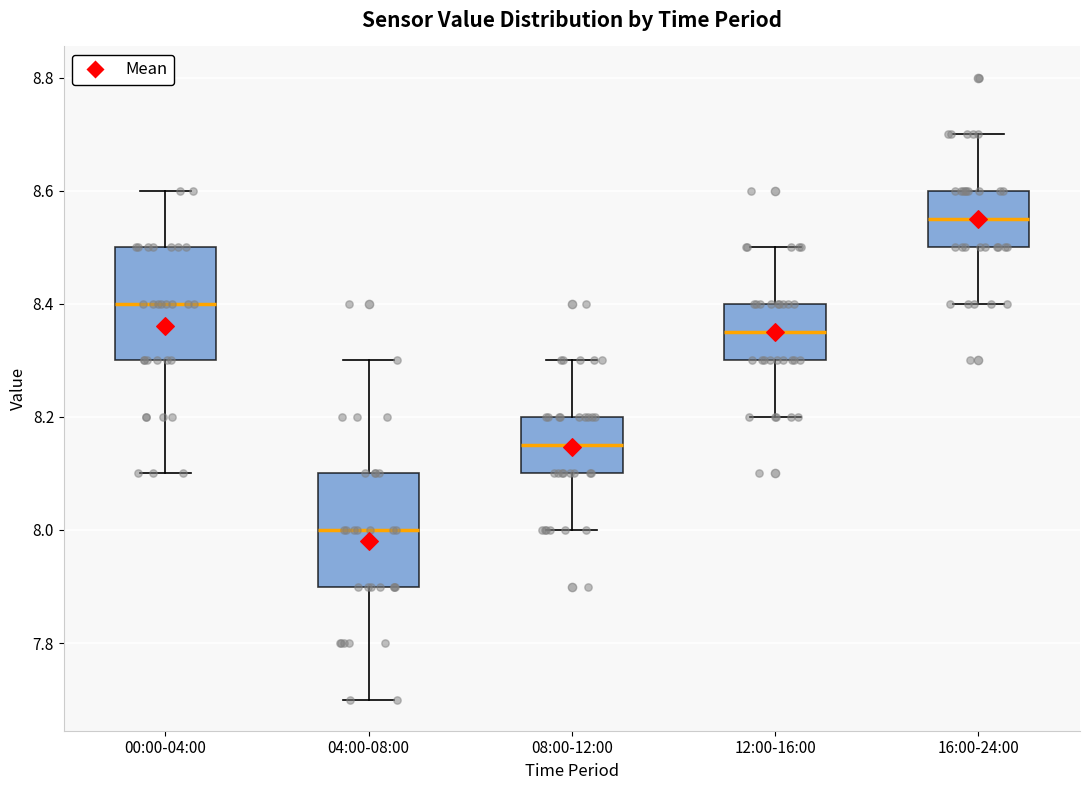

Which box has the lowest median line?

04:00-08:00